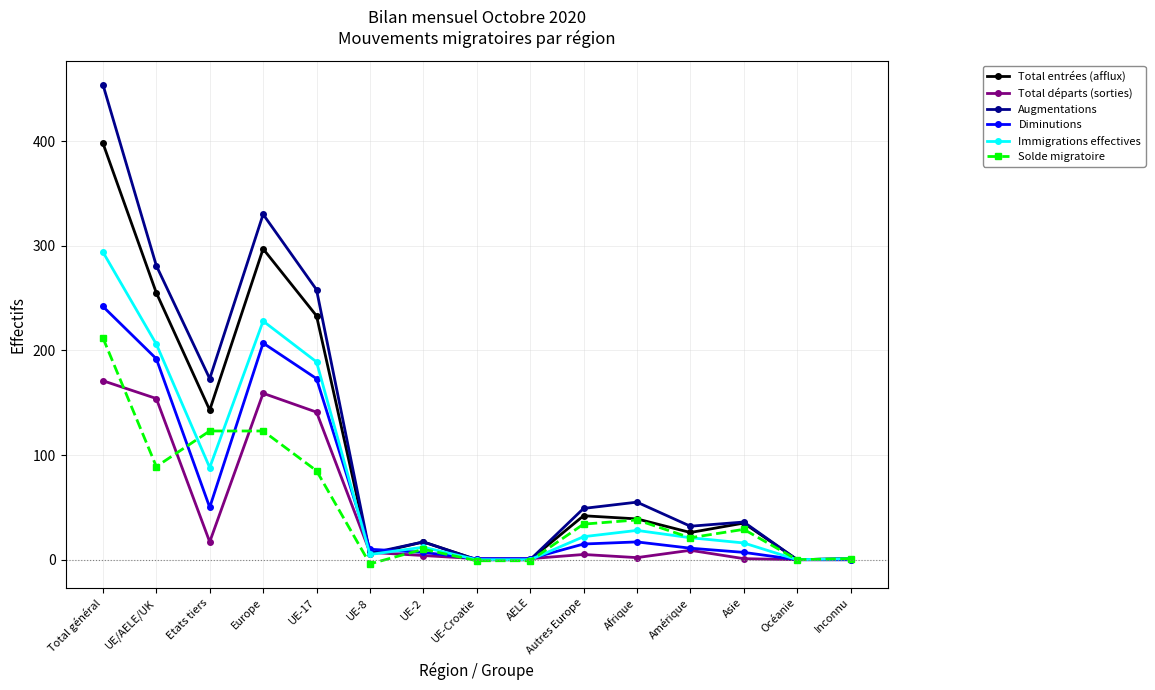

What is the greatest value displayed?

454